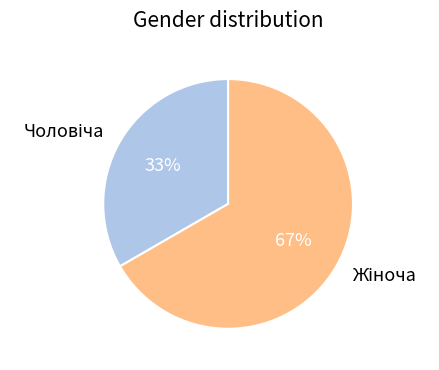

Does any single category account for the majority?

Yes